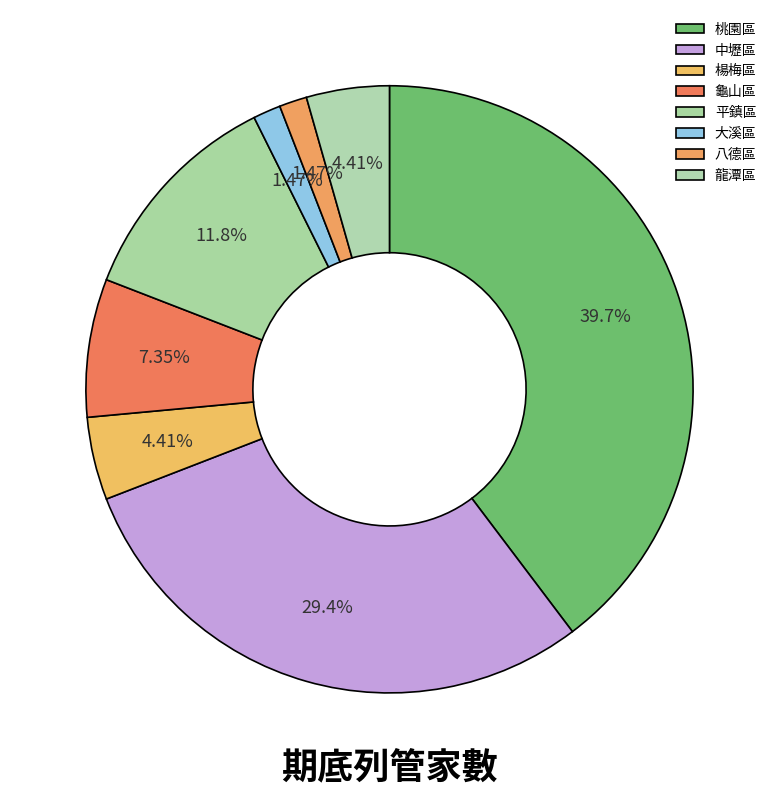

To the nearest percent, what is the difference between the 楊梅區 and 龜山區 slice percentages?

3%